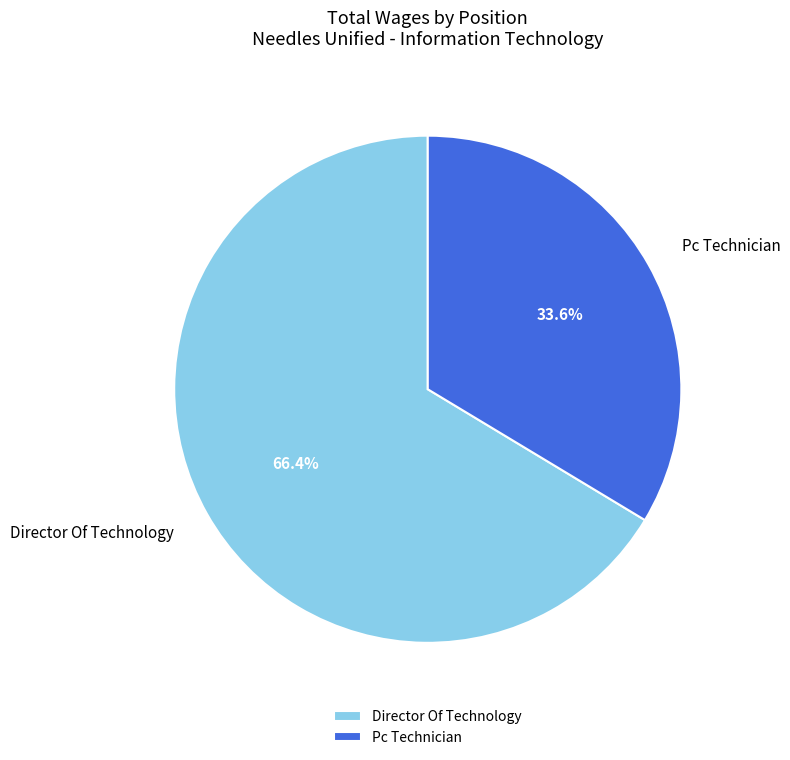

True or false: Pc Technician accounts for 26% of the total.

False